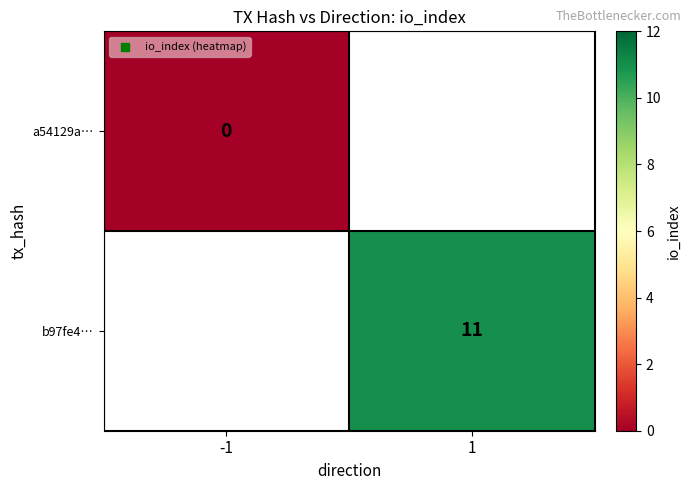

True or false: b97fe4… has a value of 11 at 1.

True